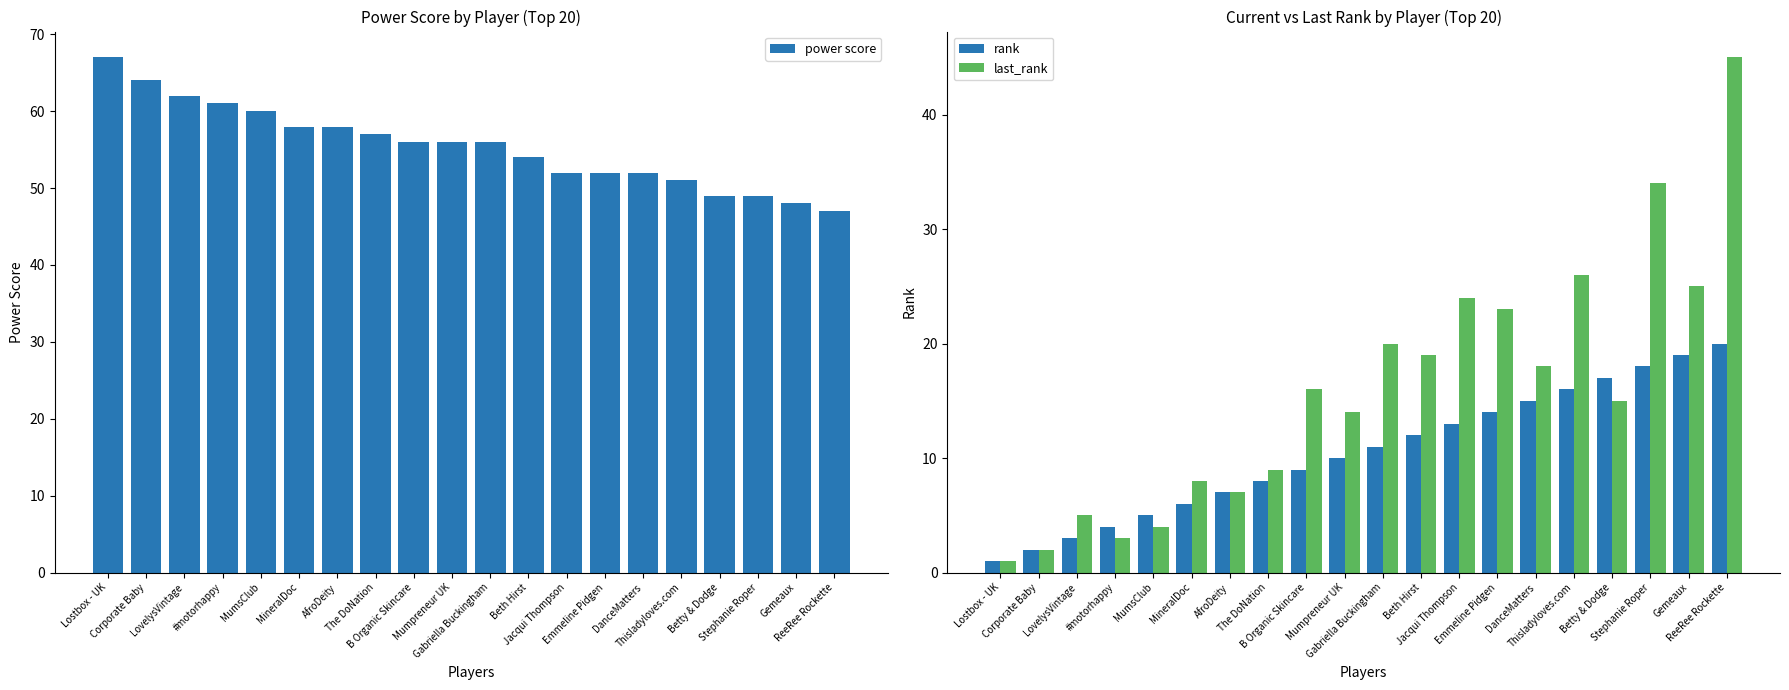

Does the chart contain any negative values?

No